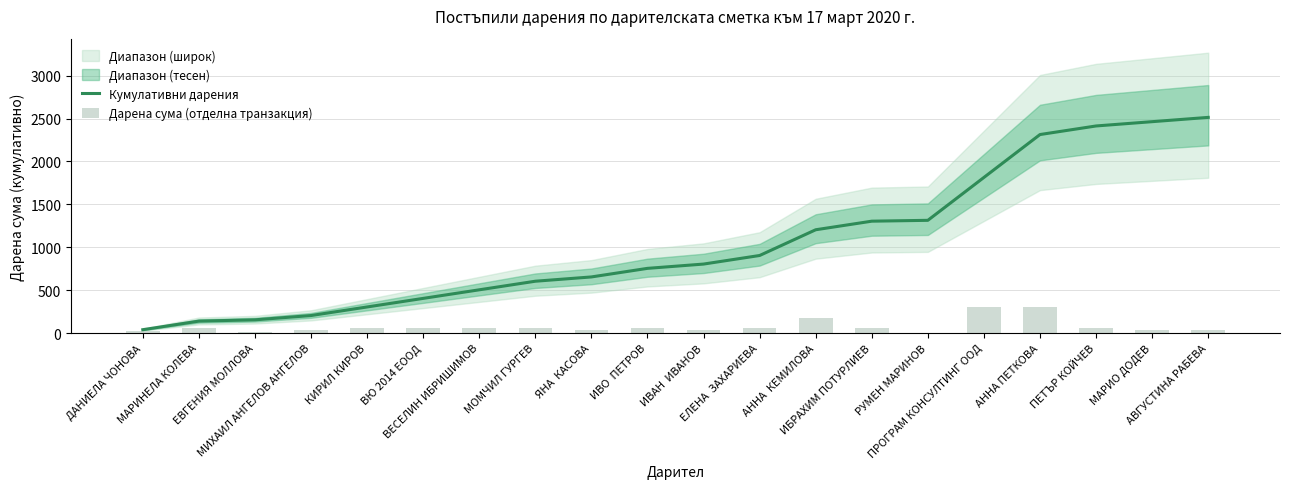

Reading left to right, list all the values displayed in this chart.

Кумулативни дарения: 39.1	139.1	154.1	204.1	304.1	404.1	504.1	604.1	654.1	754.1	804.1	904.1	1204.1	1304.1	1314.1	1814.1	2314.1	2414.1	2464.1	2514.1
Дарена сума (отделна транзакция): 23.6	60.3	9.1	30.2	60.3	60.3	60.3	60.3	30.2	60.3	30.2	60.3	181.0	60.3	6.0	301.7	301.7	60.3	30.2	30.2